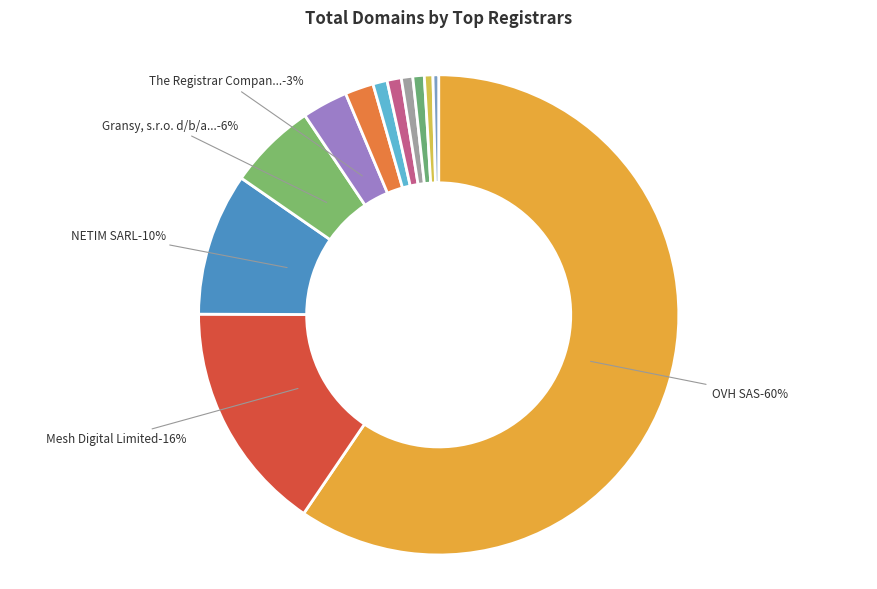

How many slices are in this pie chart?

12